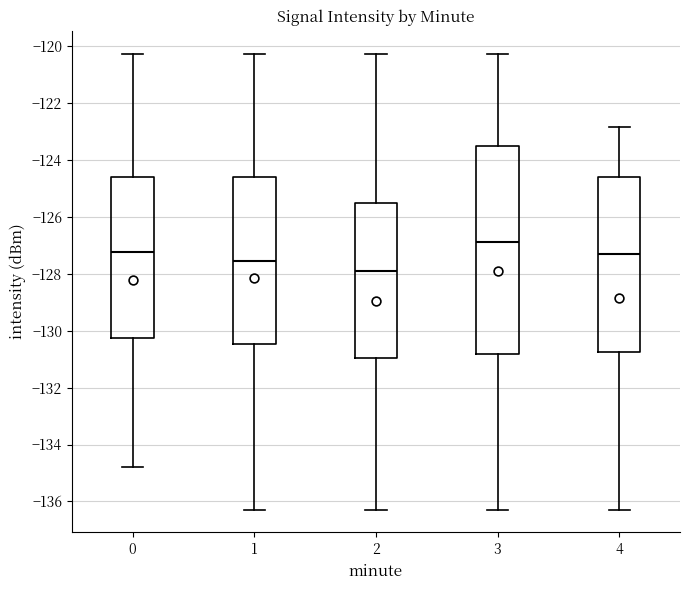

Where does the median line of the box at x = 4 sit on the y-axis? The values are not printed on the chart, so give them approximately, as read against the axis.

-127.4